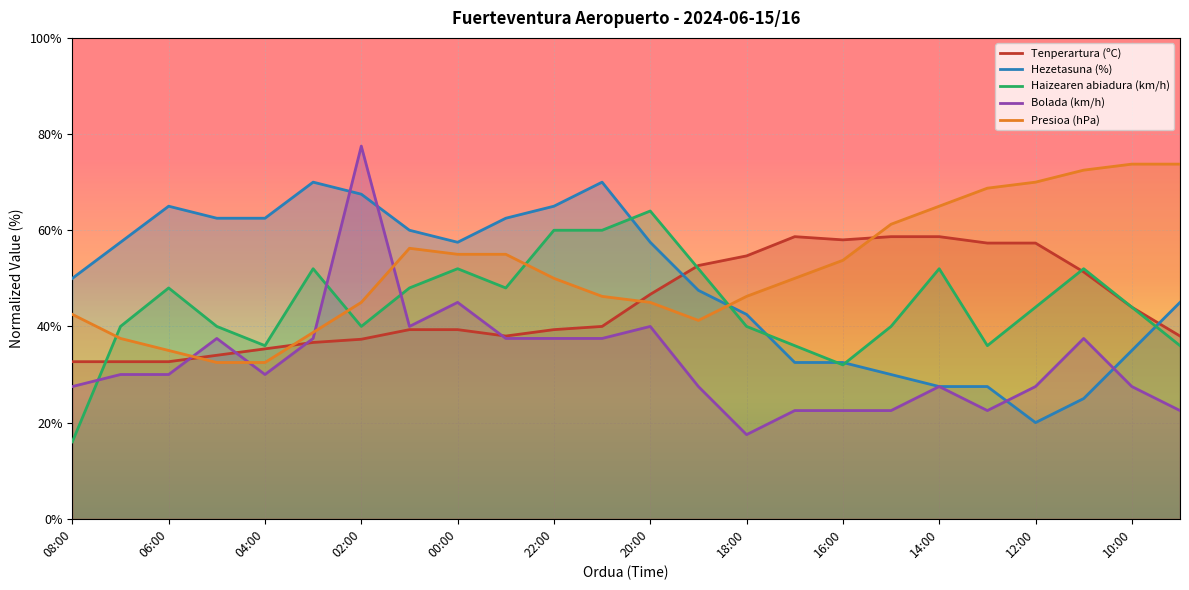

Is it true that Presioa (hPa) equals 77.3 at 02:00?

False